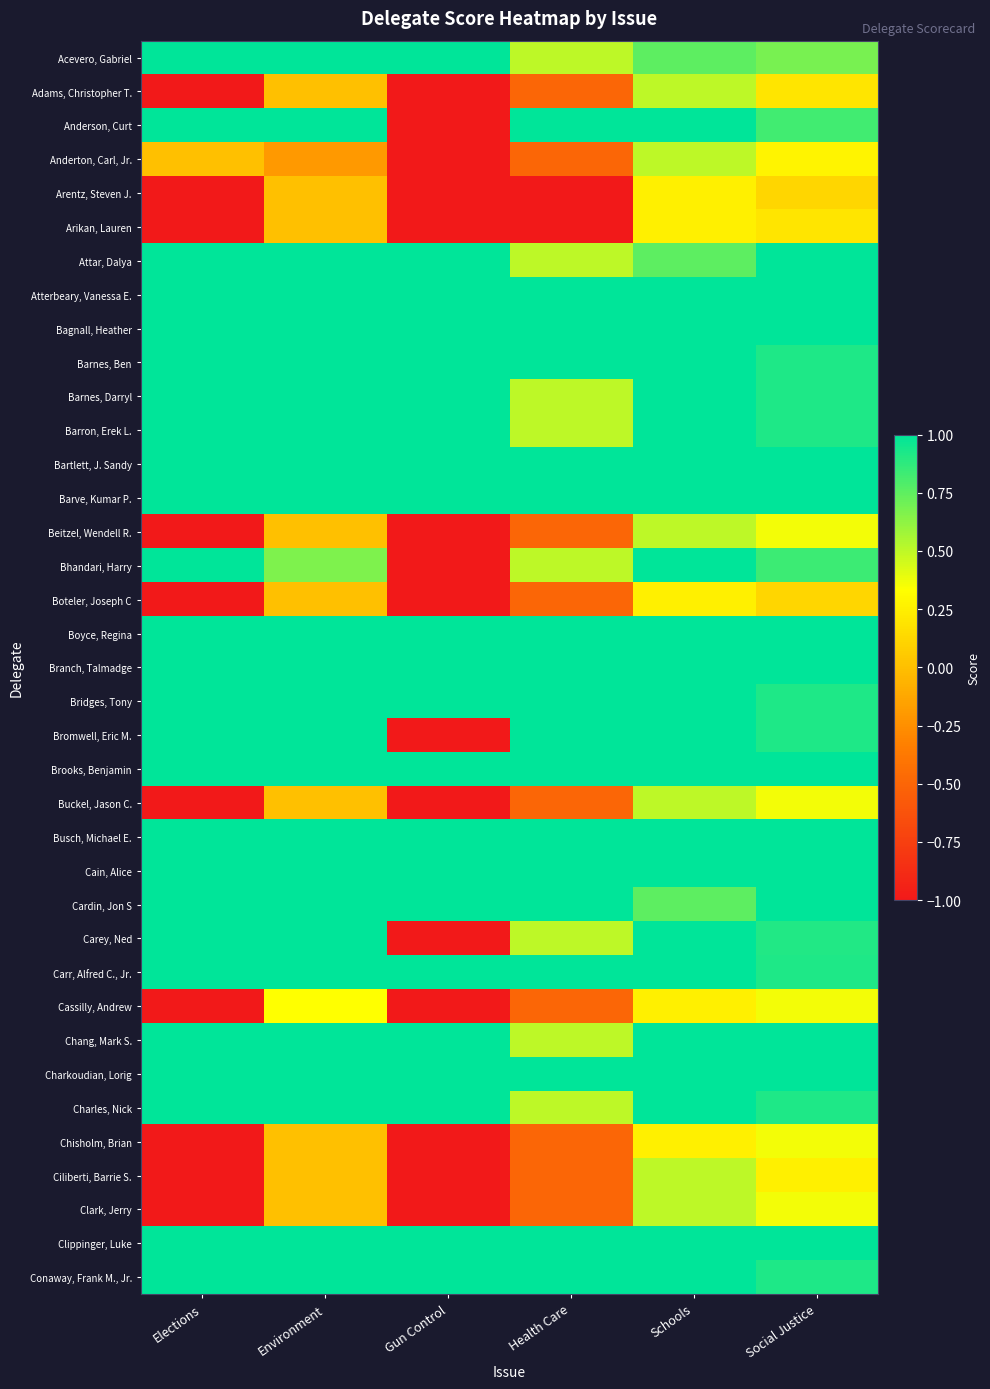

Rank the series at Elections from lowest to highest value.

Adams, Christopher T., Arentz, Steven J., Arikan, Lauren, Beitzel, Wendell R., Boteler, Joseph C, Buckel, Jason C., Cassilly, Andrew, Chisholm, Brian, Ciliberti, Barrie S., Clark, Jerry, Anderton, Carl, Jr., Acevero, Gabriel, Anderson, Curt, Attar, Dalya, Atterbeary, Vanessa E., Bagnall, Heather, Barnes, Ben, Barnes, Darryl, Barron, Erek L., Bartlett, J. Sandy, Barve, Kumar P., Bhandari, Harry, Boyce, Regina, Branch, Talmadge, Bridges, Tony, Bromwell, Eric M., Brooks, Benjamin, Busch, Michael E., Cain, Alice, Cardin, Jon S, Carey, Ned, Carr, Alfred C., Jr., Chang, Mark S., Charkoudian, Lorig, Charles, Nick, Clippinger, Luke, Conaway, Frank M., Jr.